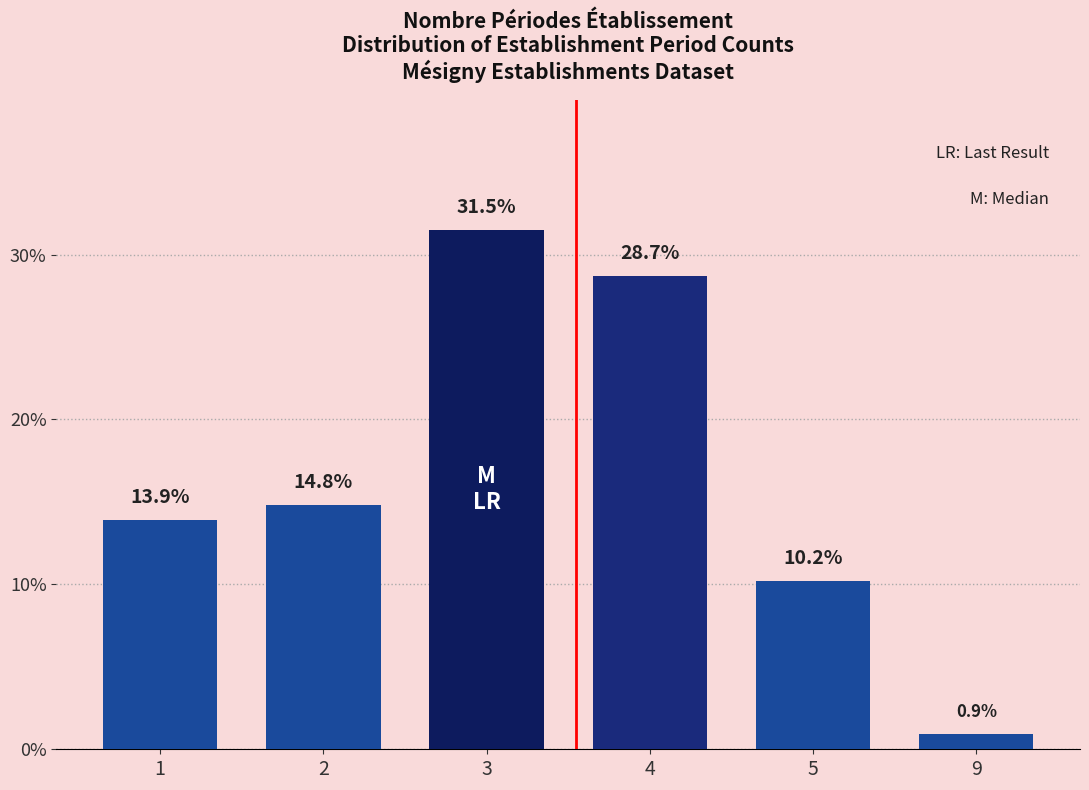

Reading right to left, what are all the values shown in this chart?

9=0.9	5=10.2	4=28.7	3=31.5	2=14.8	1=13.9